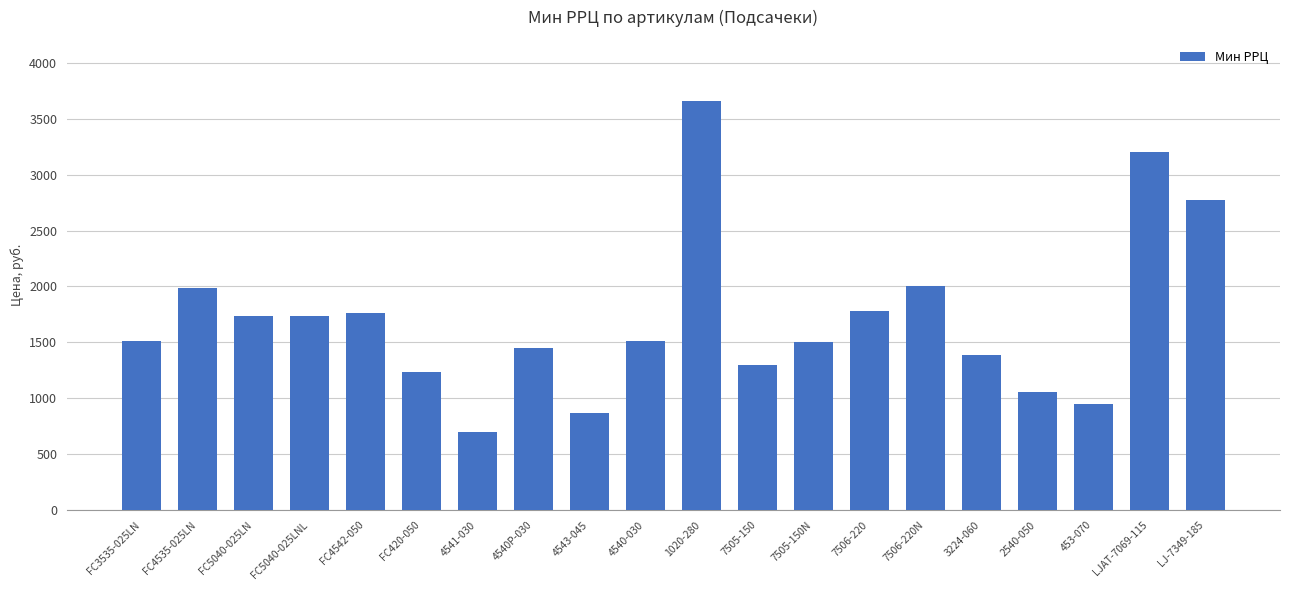

What is the sum of all values?

34114